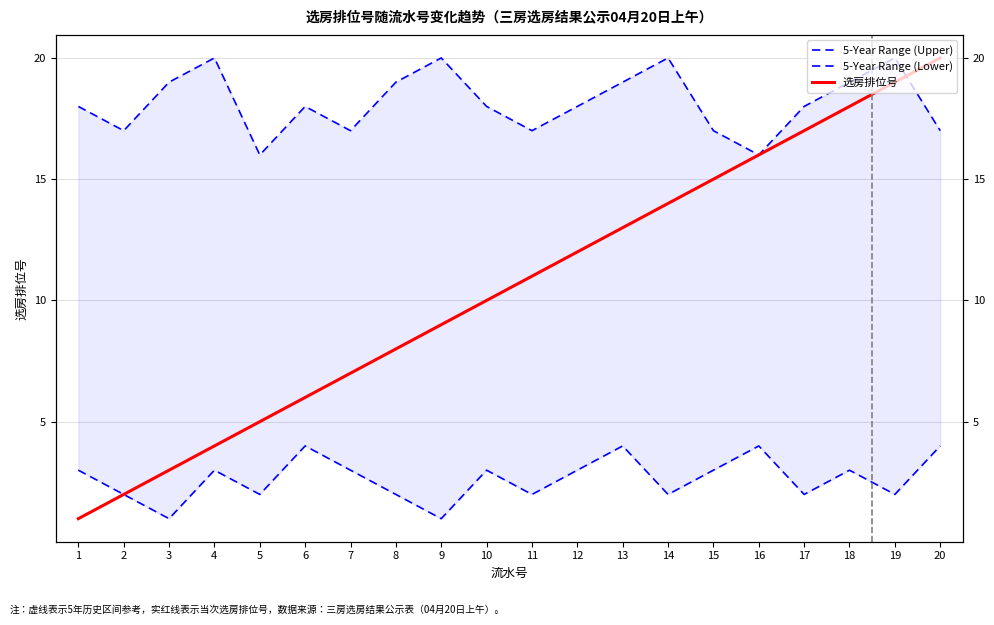

Which has a higher value, 10 or 13?

13